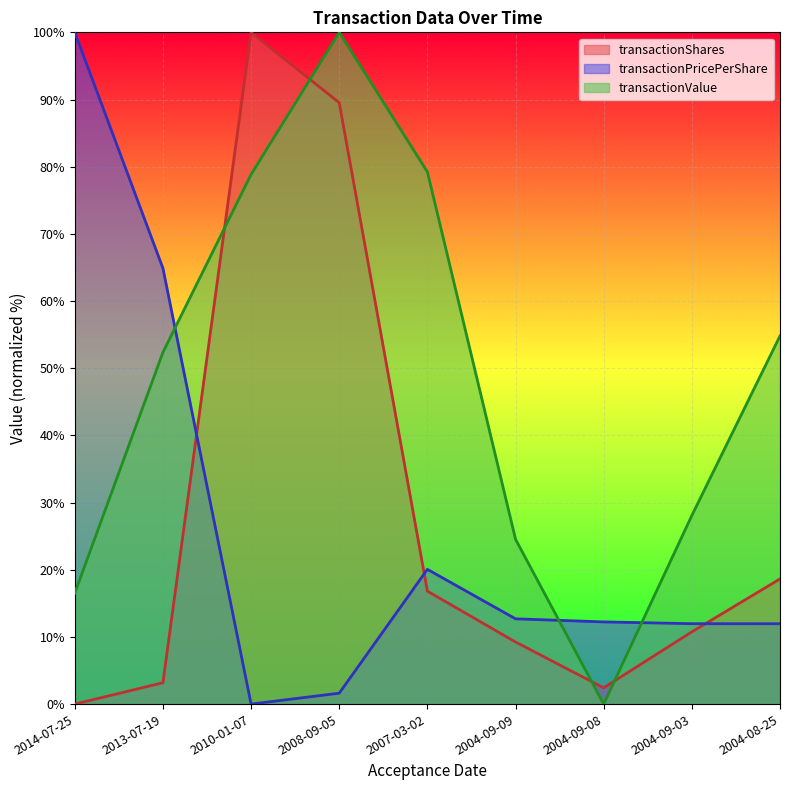

What is the average value of the transactionPricePerShare series?

26.2